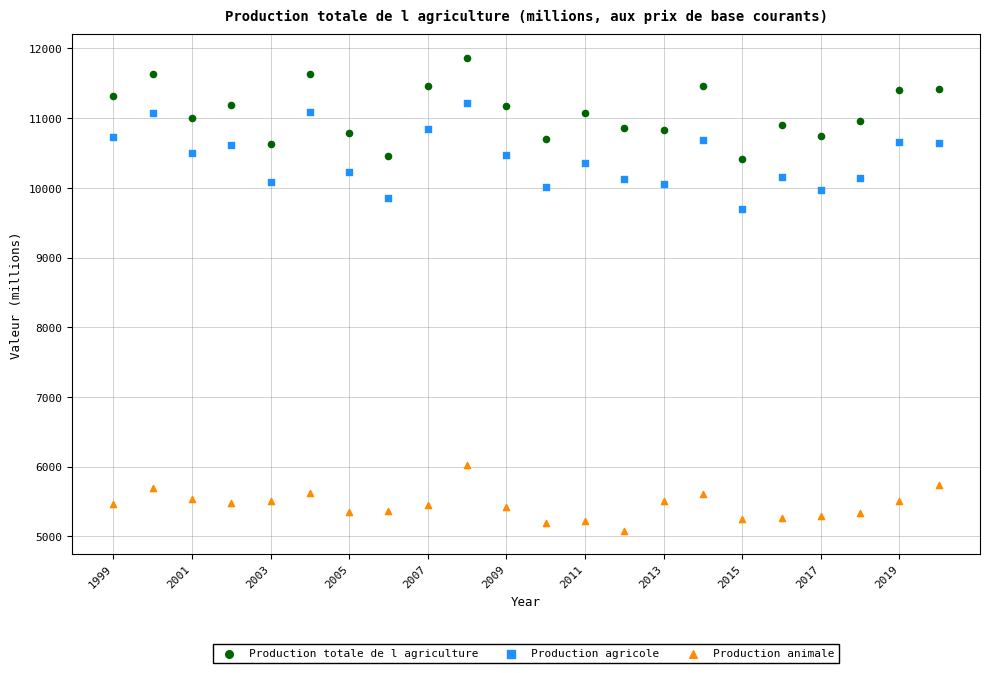

Across all series, what Y value is closest to 8473?

9697.0